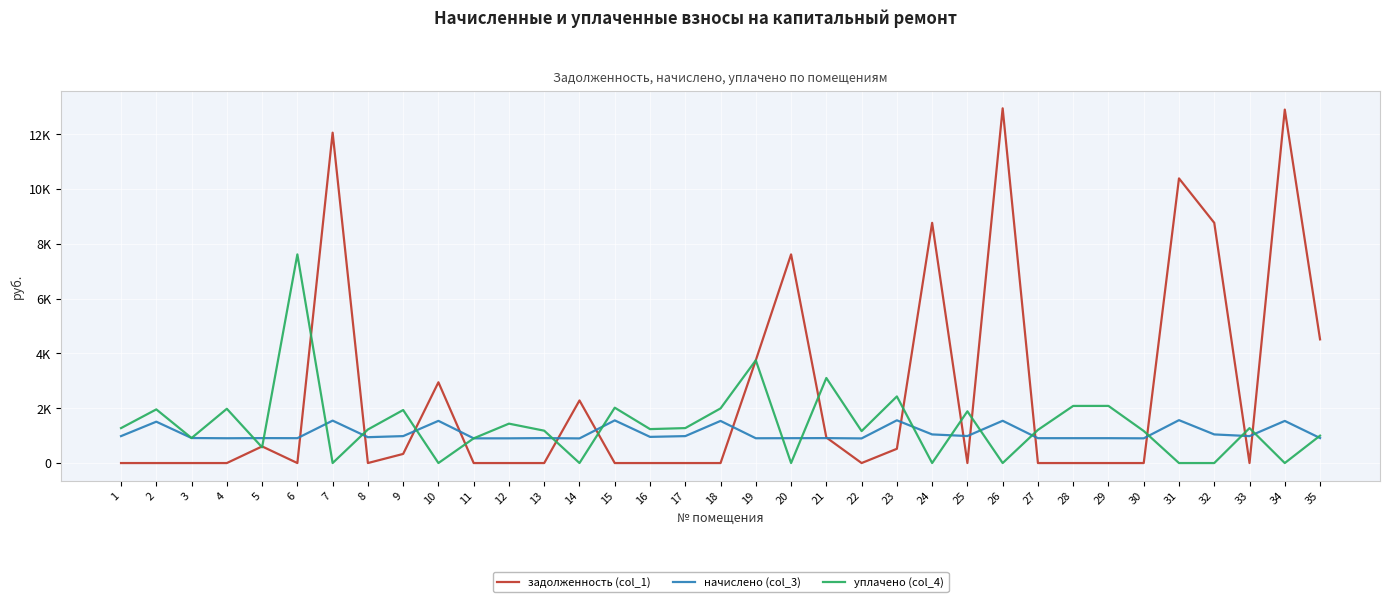

What are all the series names shown in the legend?

задолженность (col_1), начислено (col_3), уплачено (col_4)